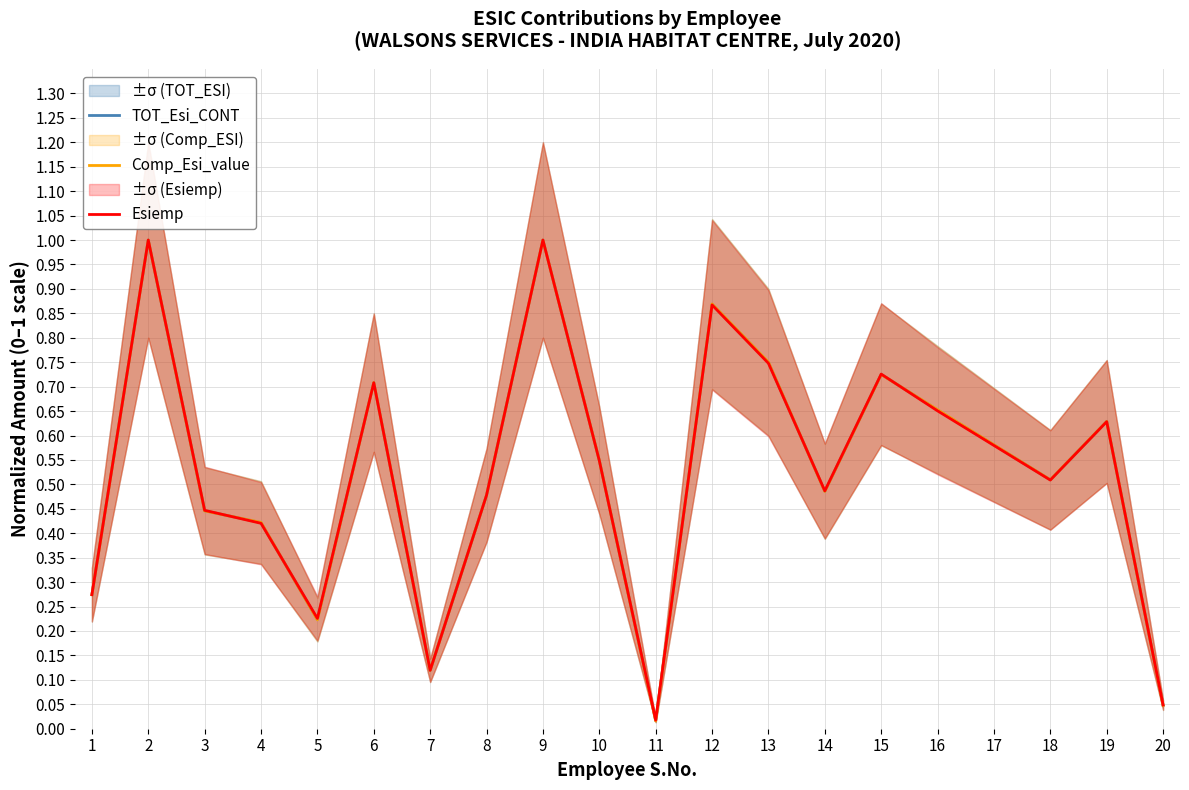

Where is TOT_Esi_CONT nearest to the value 0?

11